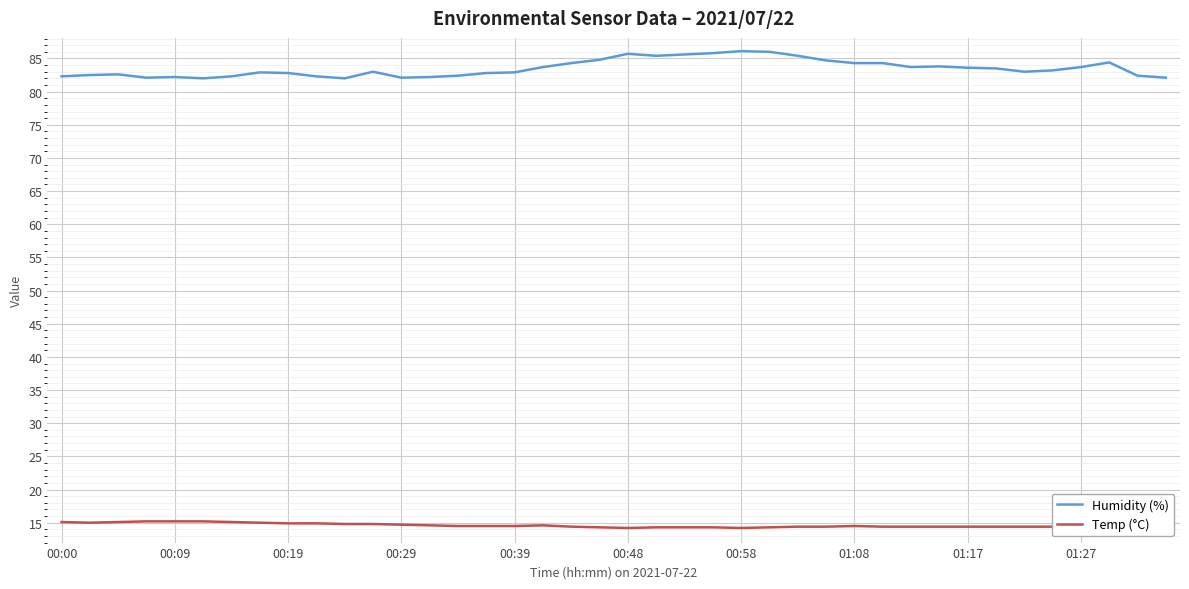

At how many categories does at least one series exceed 65?

40